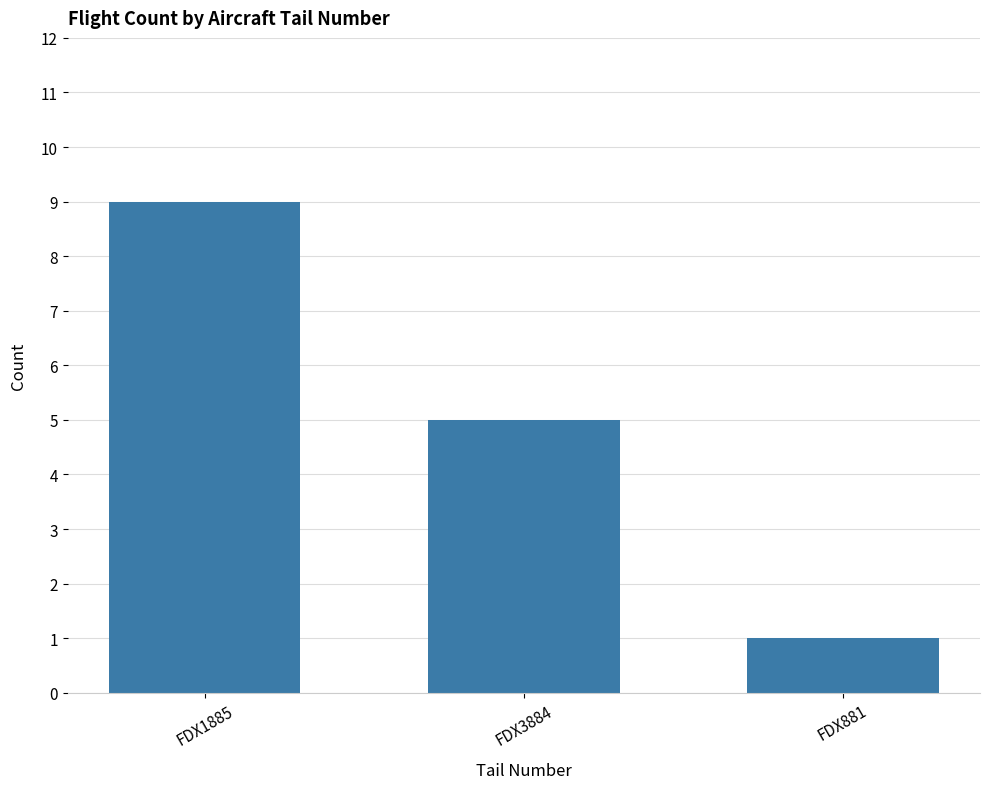

What is the change in value from FDX3884 to FDX881?

-4